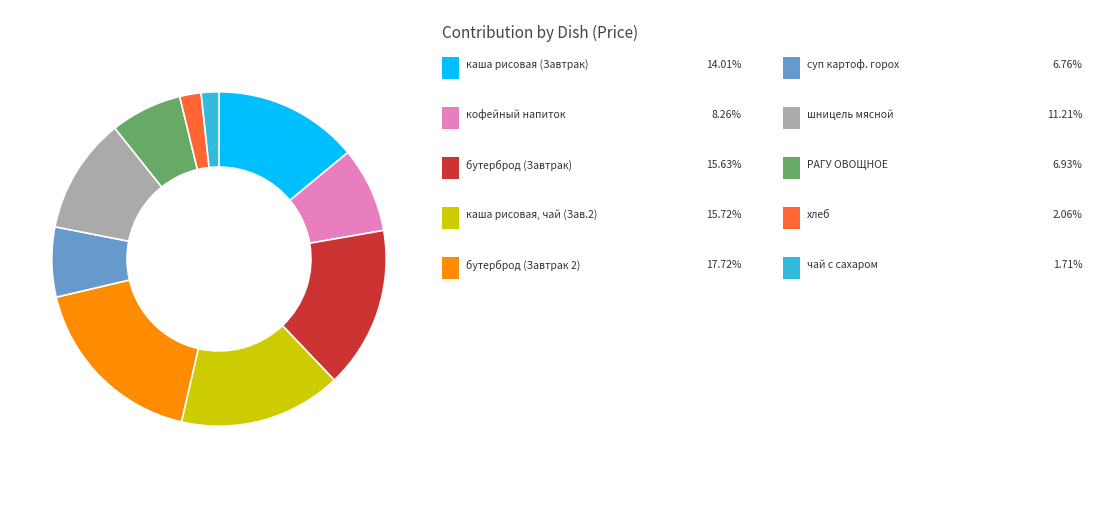

Is there a majority slice in this chart?

No